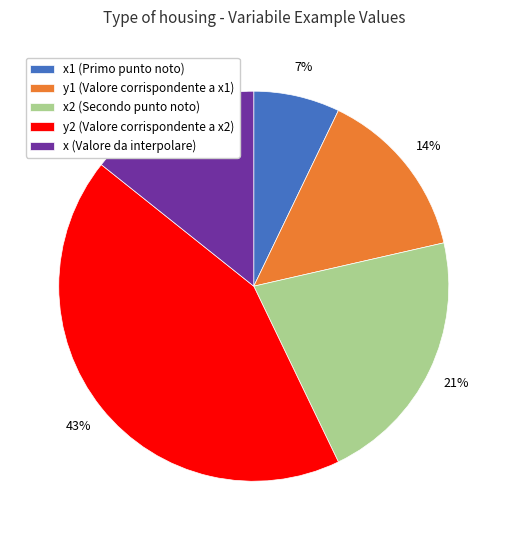

How many segments does this pie chart have?

5